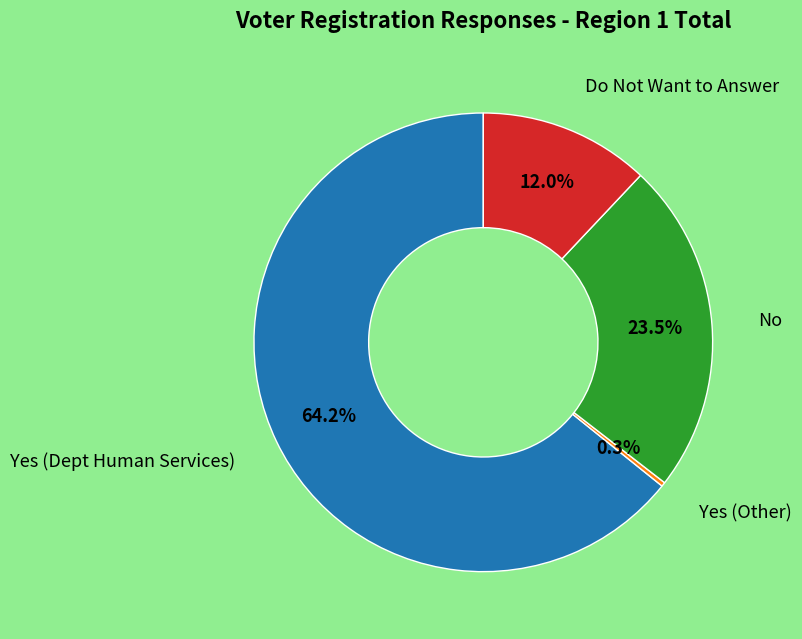

To the nearest percent, what is the difference between the largest and smallest slice percentages?

64%